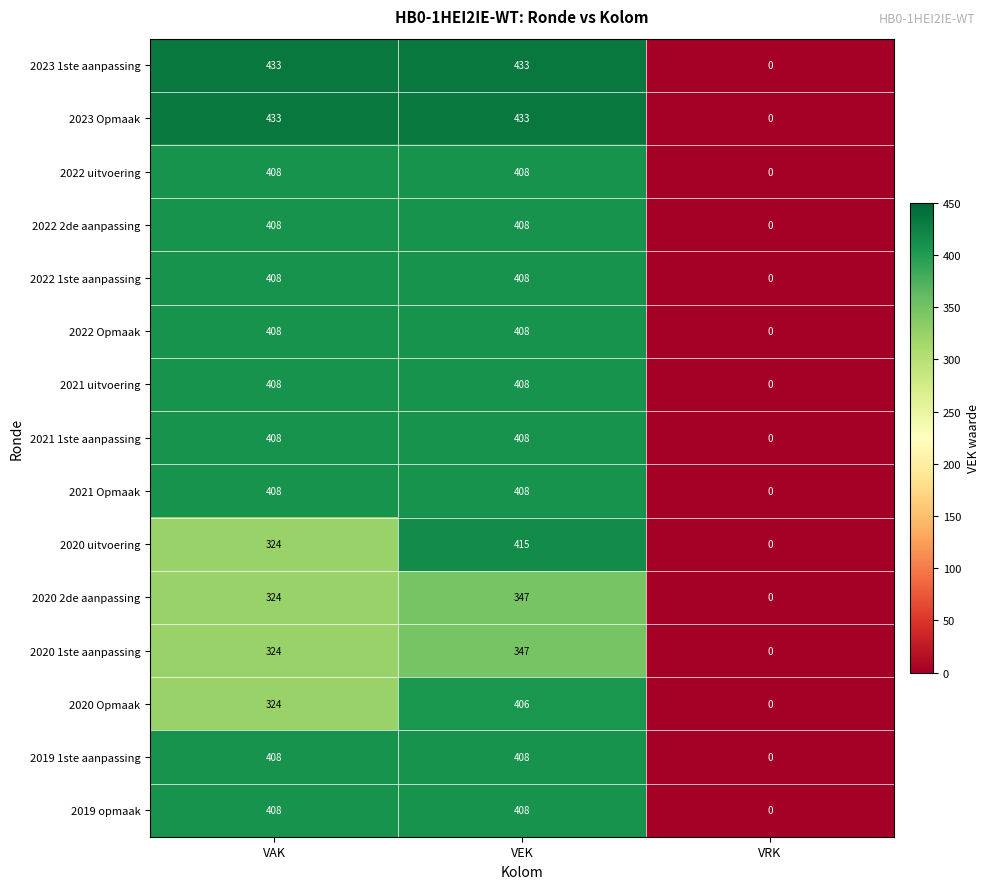

Count the number of data series in this chart.

15